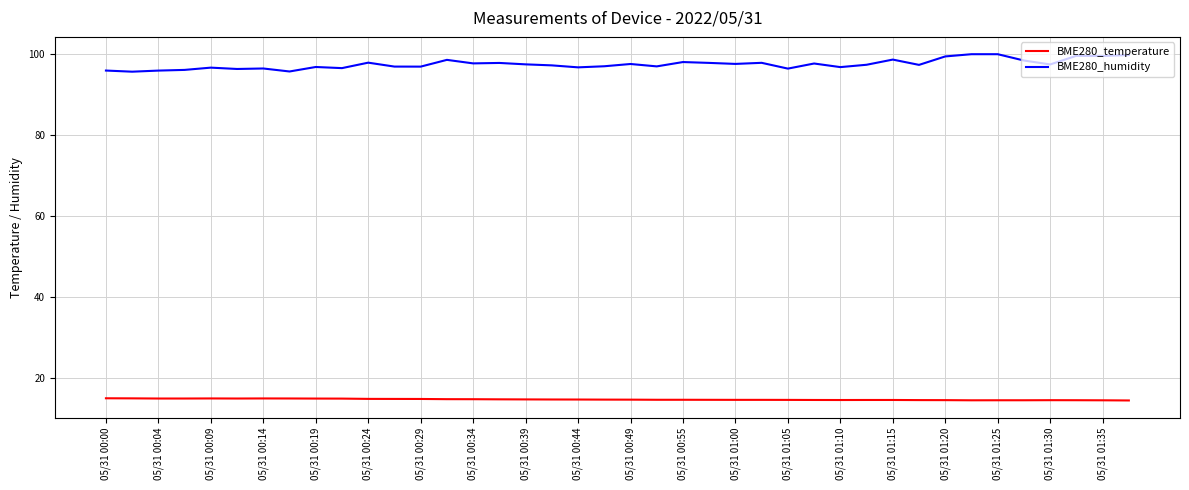

Rank the series by their maximum value, from lowest to highest.

BME280_temperature, BME280_humidity